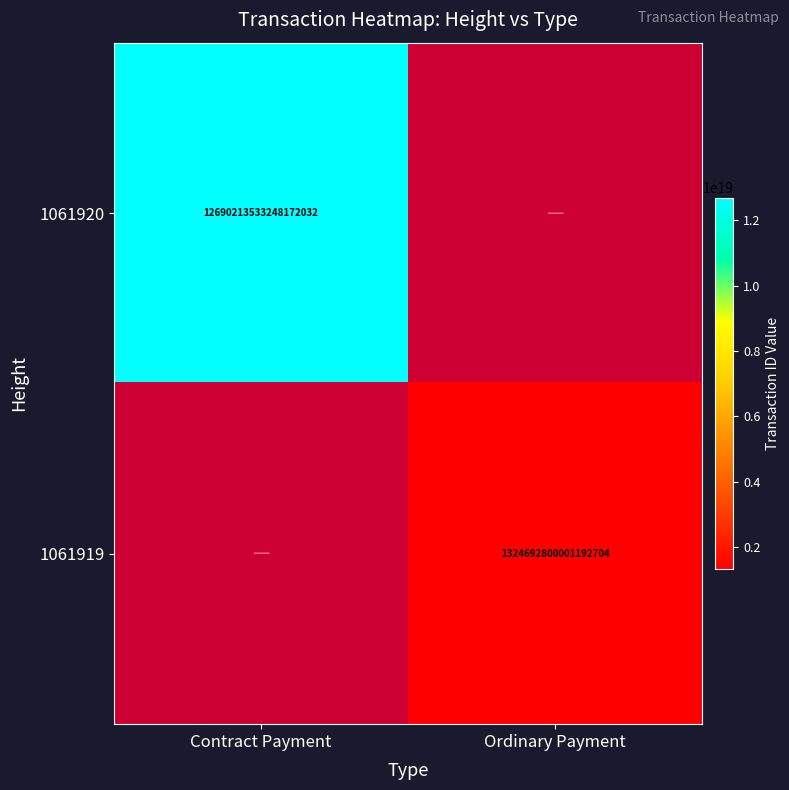

At Ordinary Payment, list the series in order from smallest to largest.

1061920, 1061919